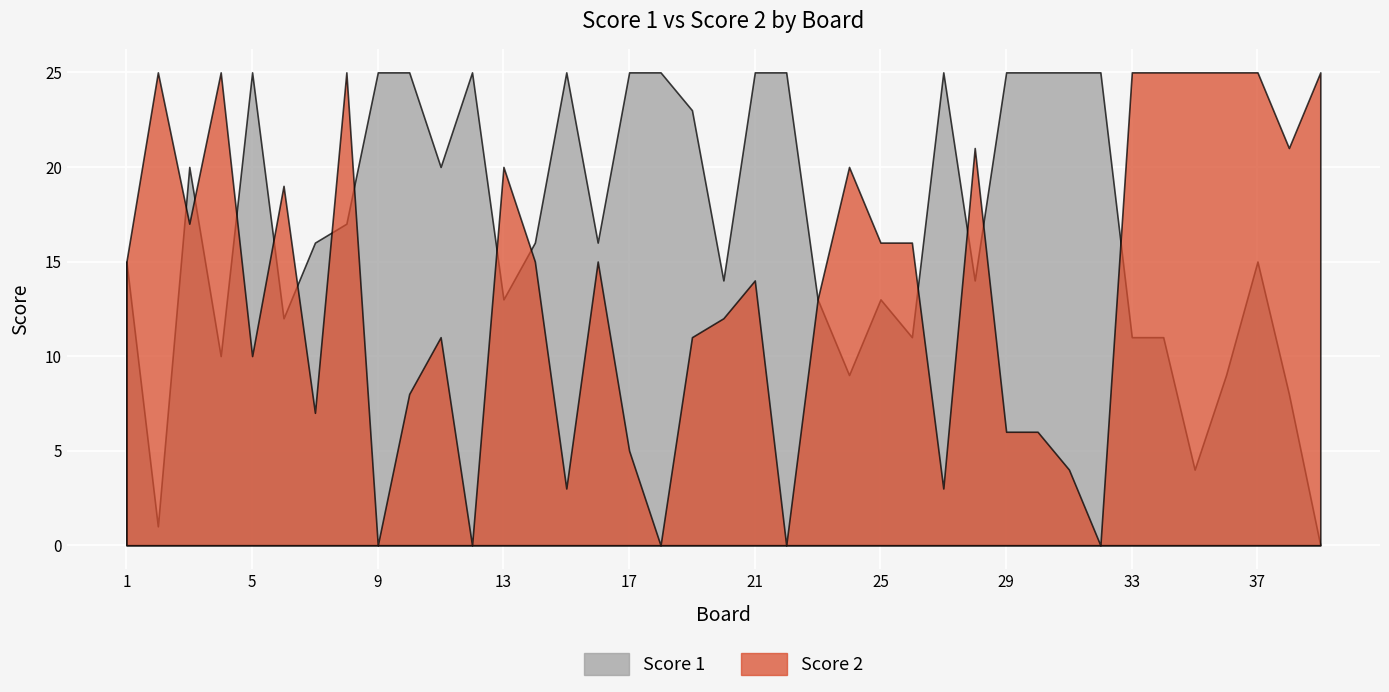

Where is the first local minimum for Score 2?

3